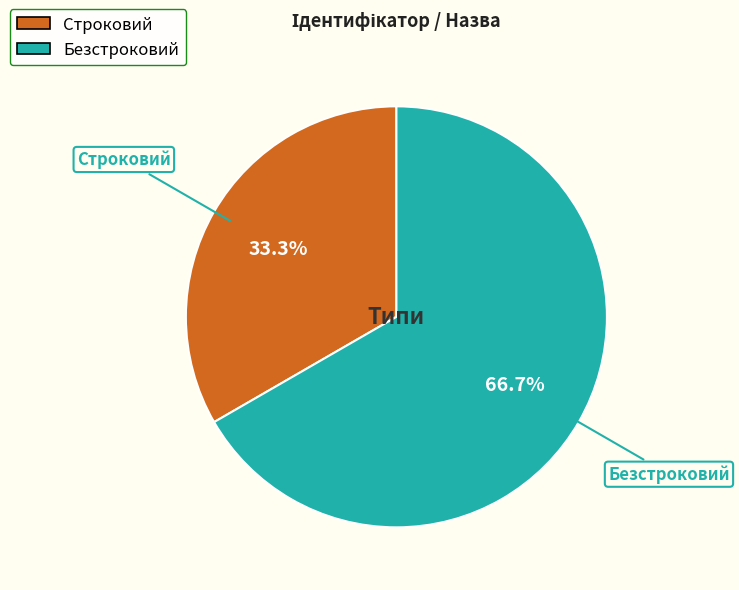

Between Строковий and Безстроковий, which is larger?

Безстроковий